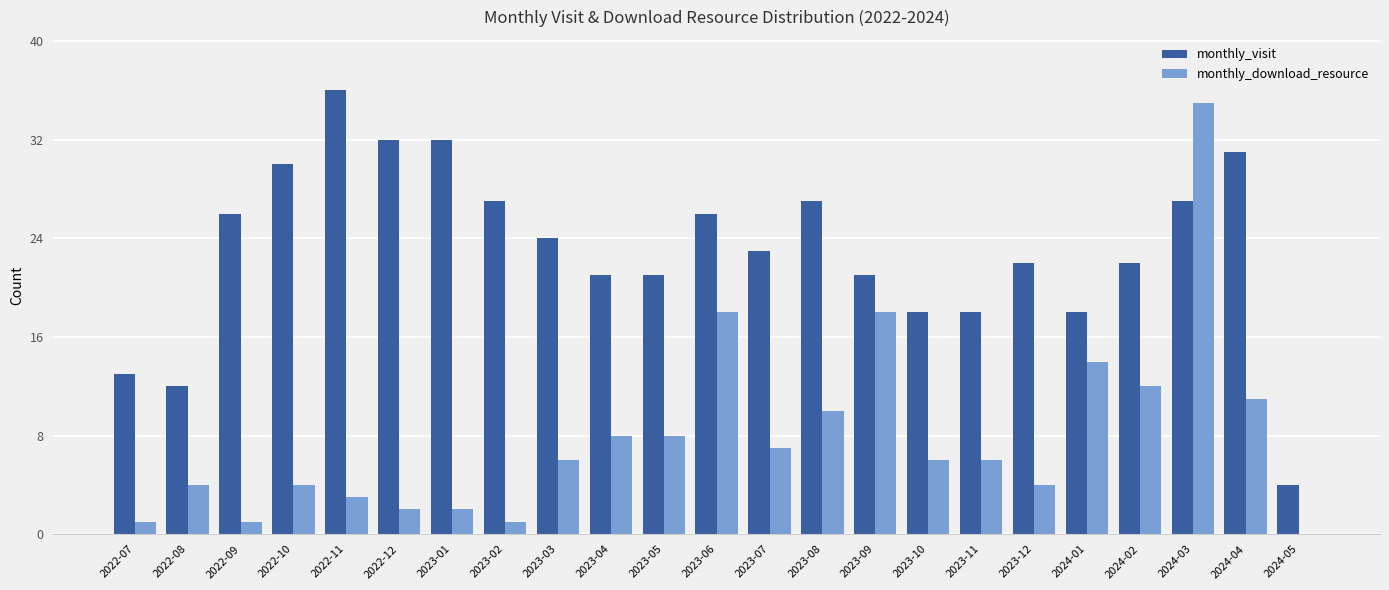

Between 2023-10 and 2024-02, which series saw the biggest shift?

monthly_download_resource